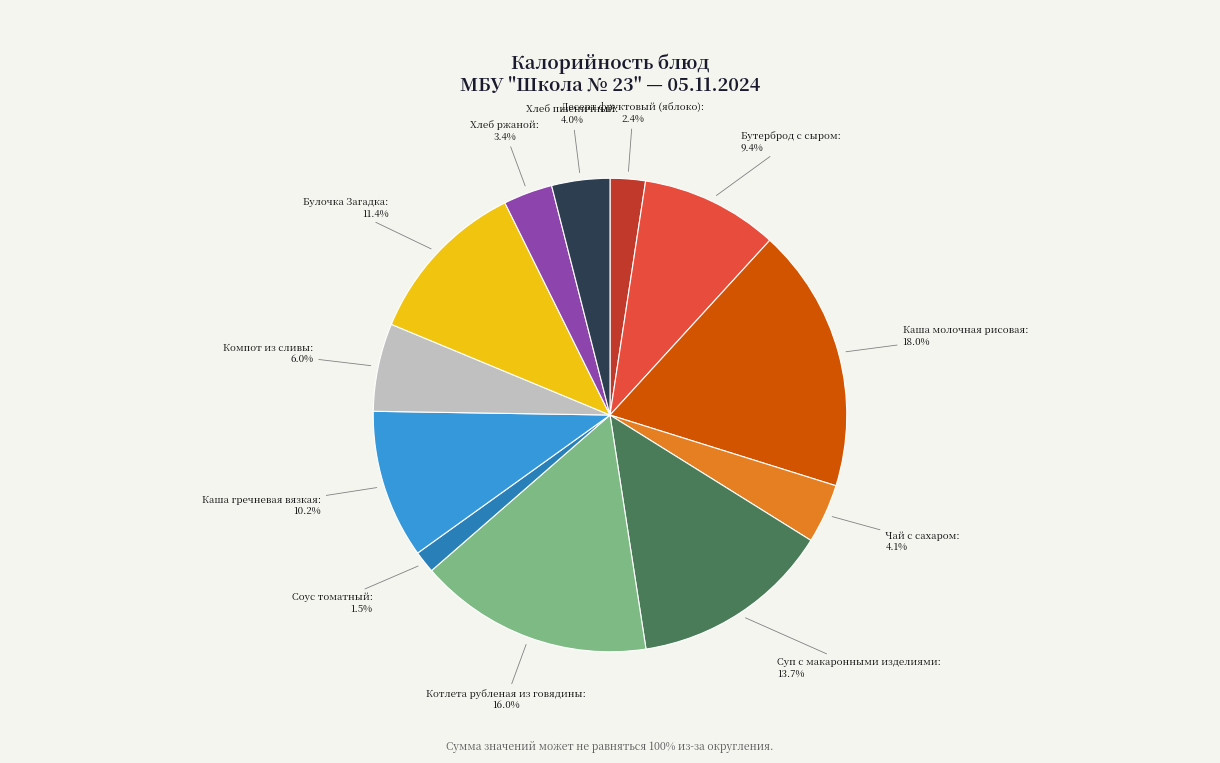

How many segments does this pie chart have?

12